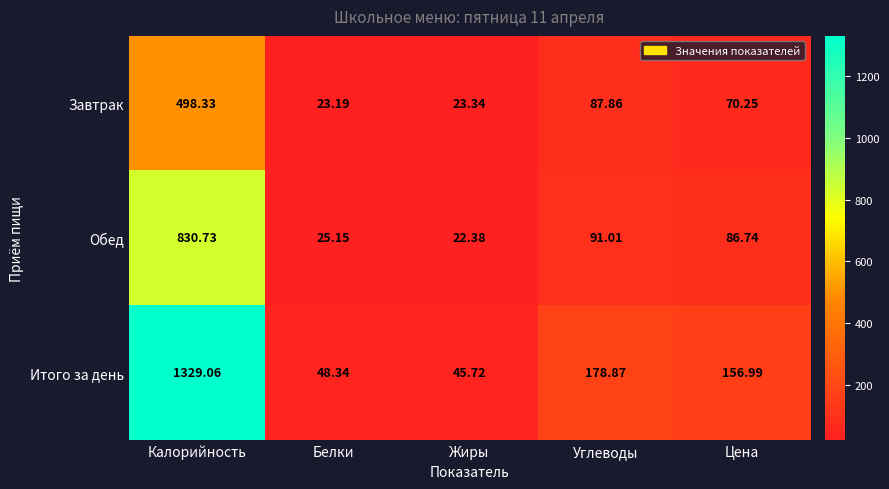

Rank the series at Цена from lowest to highest value.

Завтрак, Обед, Итого за день